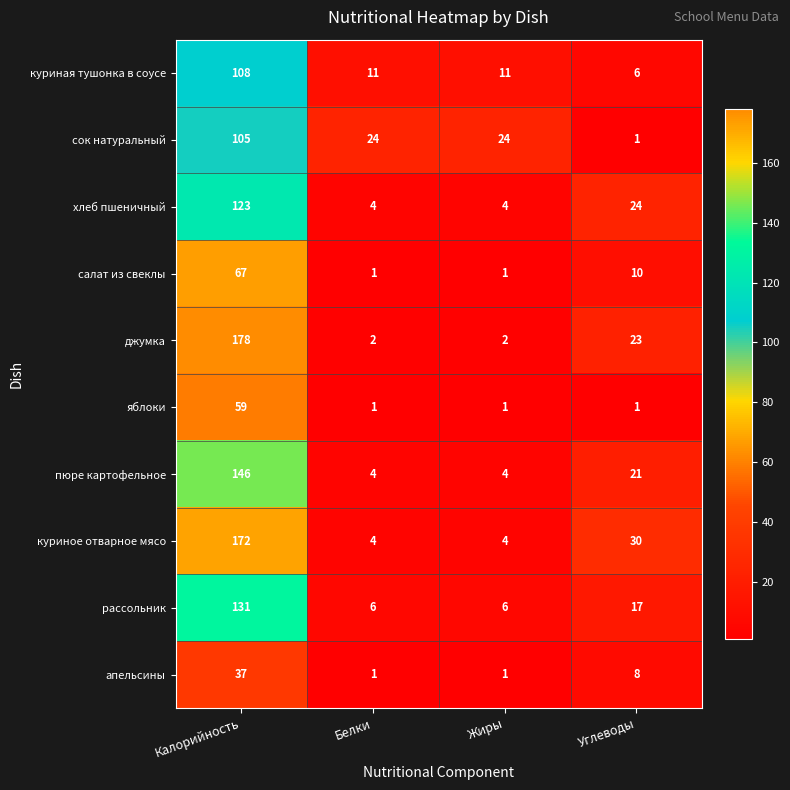

Rank the series at Калорийность from highest to lowest value.

джумка, куриное отварное мясо, пюре картофельное, рассольник, хлеб пшеничный, куриная тушонка в соусе, сок натуральный, салат из свеклы, яблоки, апельсины